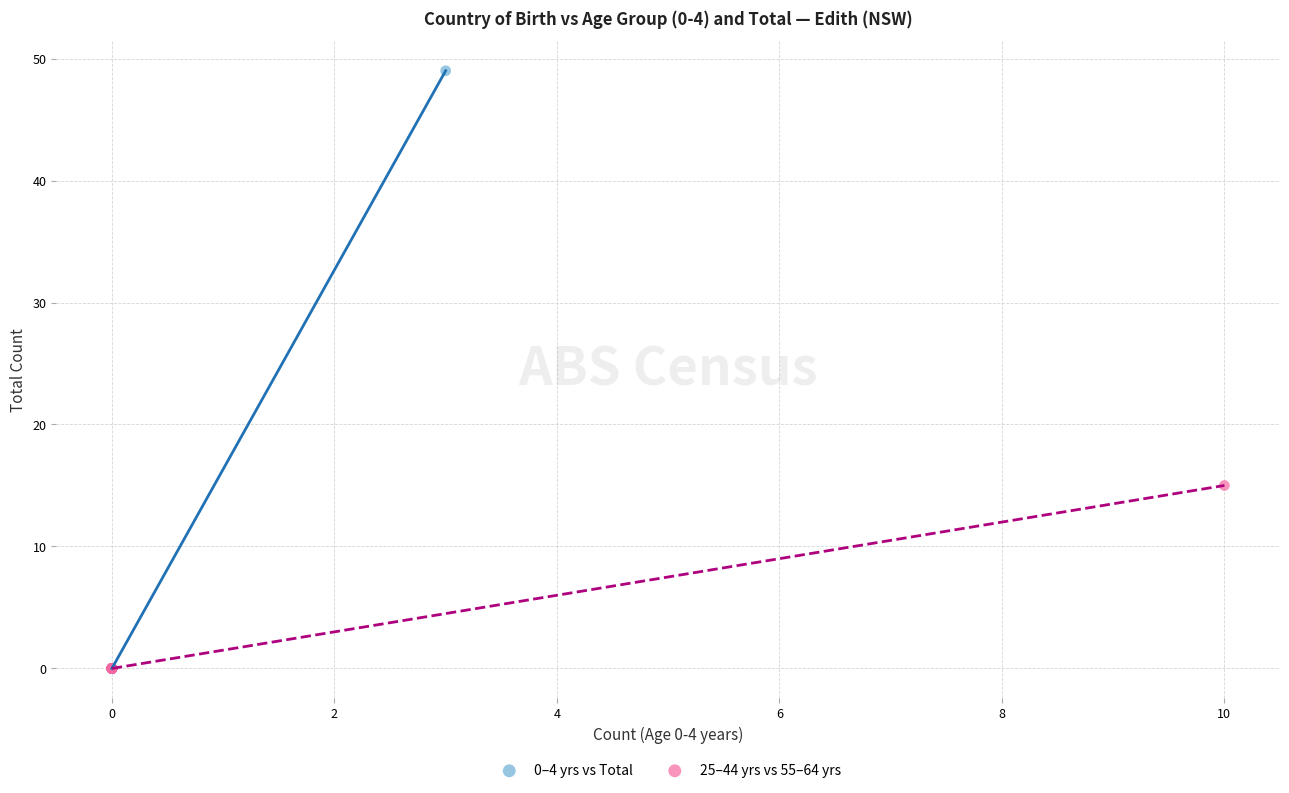

Which series has the widest spread of Y values?

0–4 yrs vs Total